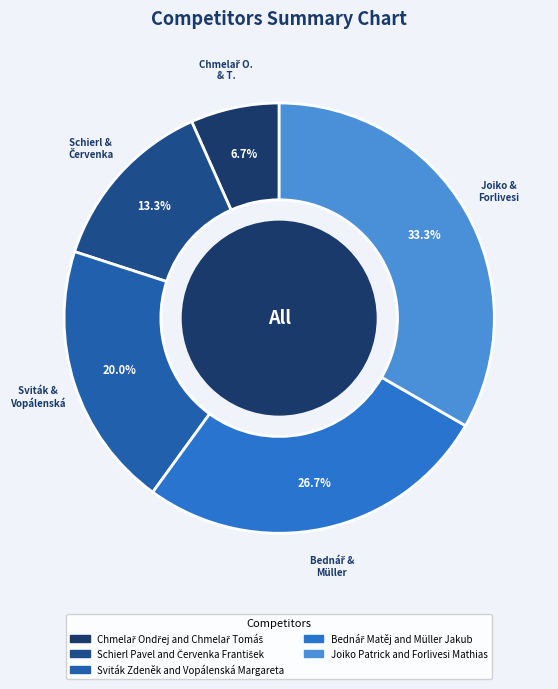

Combined, do Sviták Zdeněk and Vopálenská Margareta and Schierl Pavel and Červenka František account for over 50%?

No